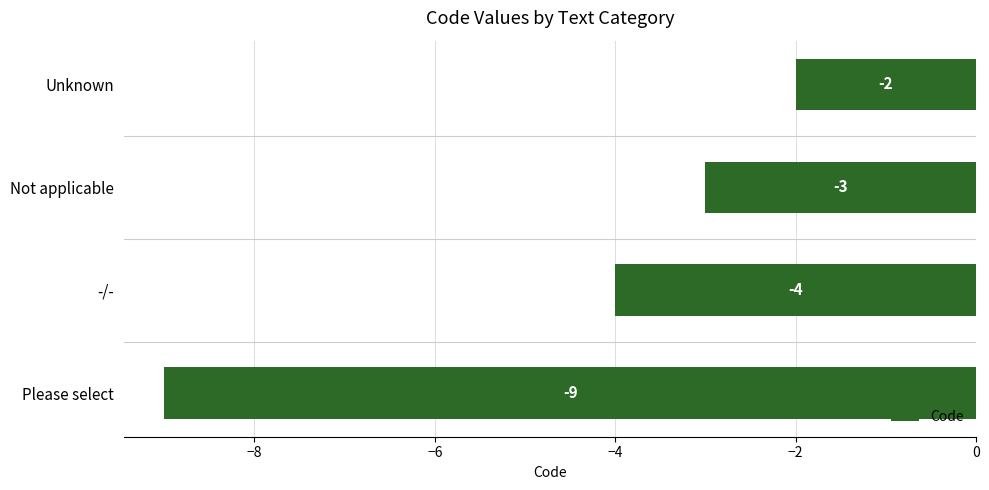

The value at Unknown is -2. True or false?

True